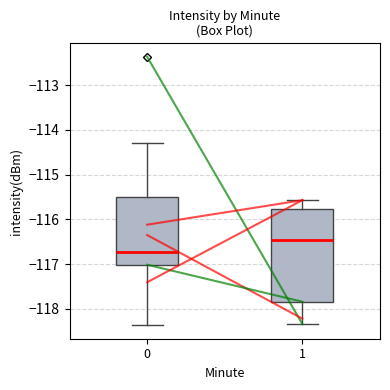

Where is the lower edge of the box at x = 0 on the y-axis? The values are not printed on the chart, so give them approximately, as read against the axis.

-117.0